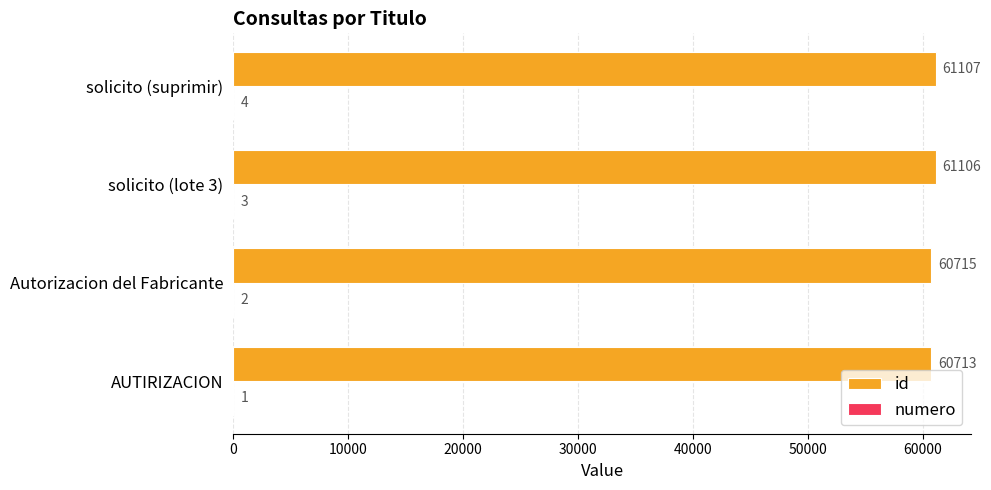

Which series changed the most between Autorizacion del Fabricante and solicito (suprimir)?

id